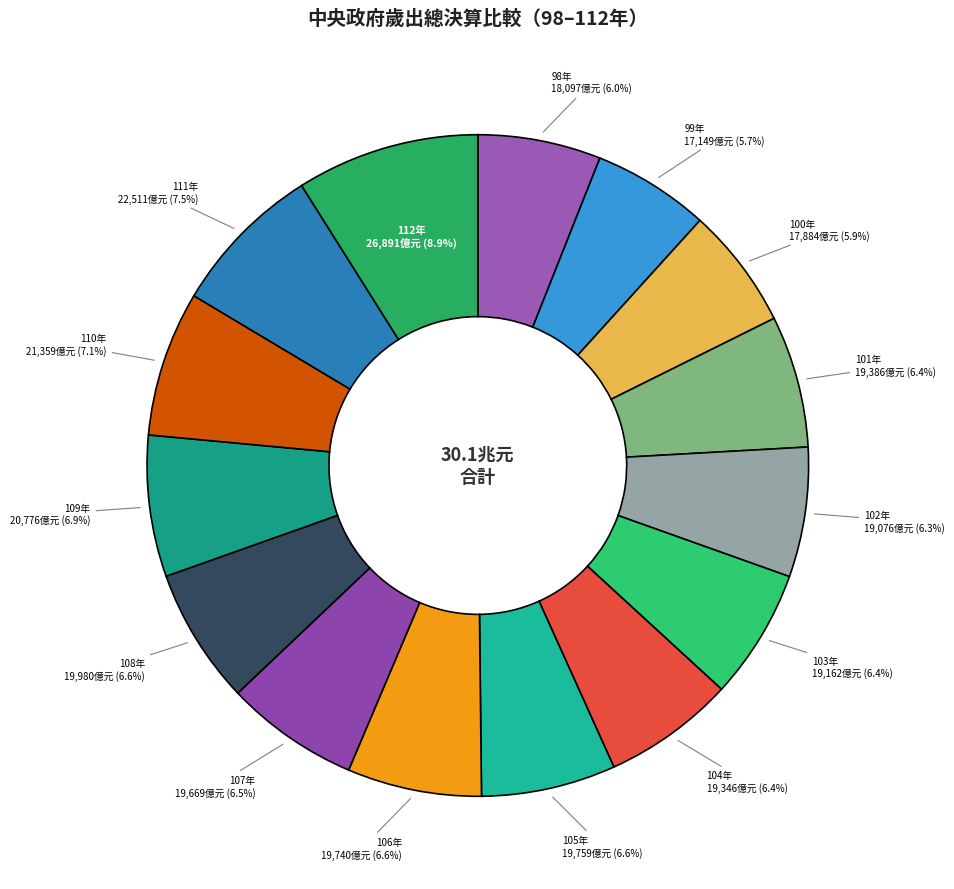

Count the number of slices in the pie.

15